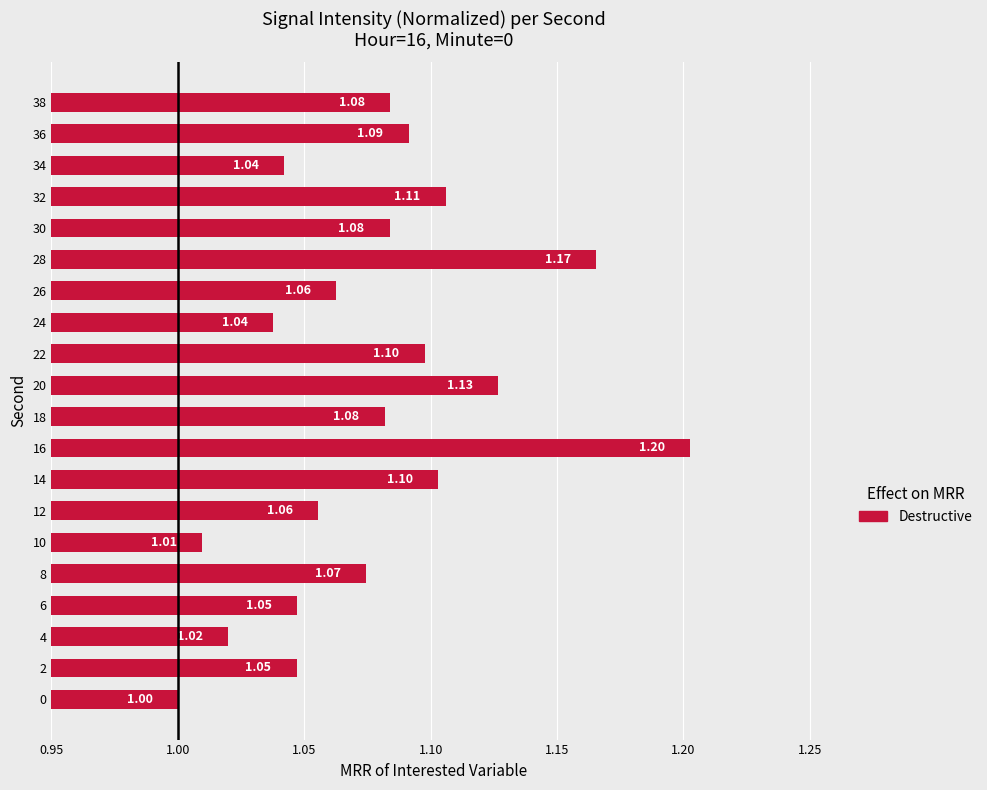

What is the sum of all values?

21.5